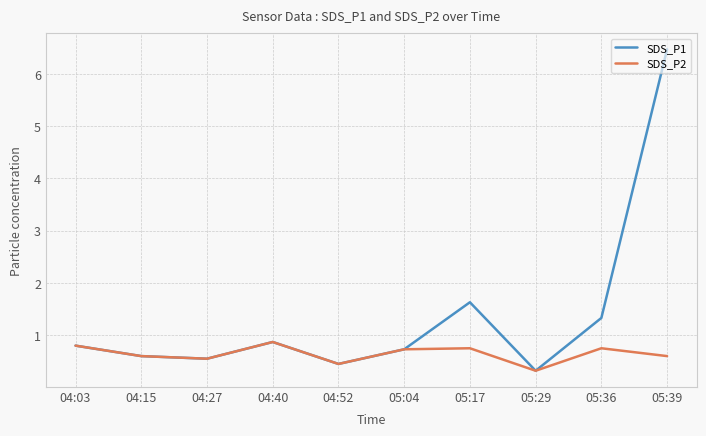

At how many categories does at least one series exceed 5?

1